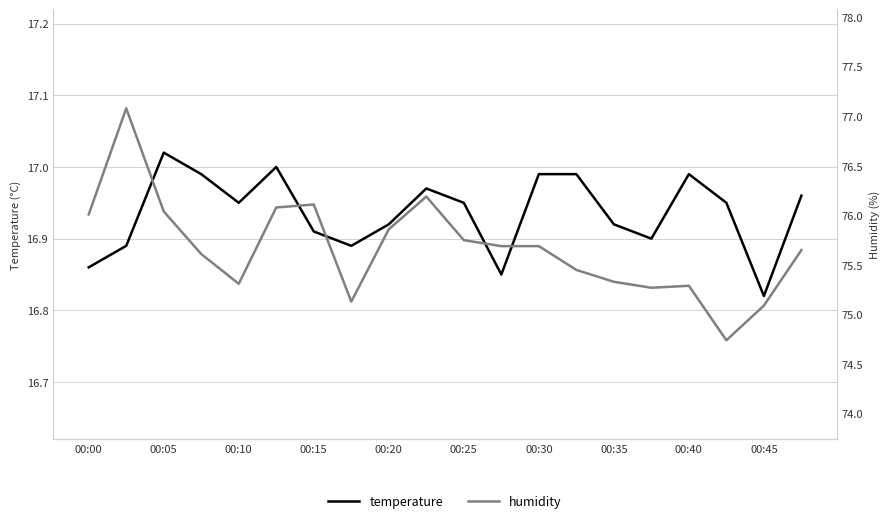

True or false: temperature has a value of 16.8 at 00:45.

True